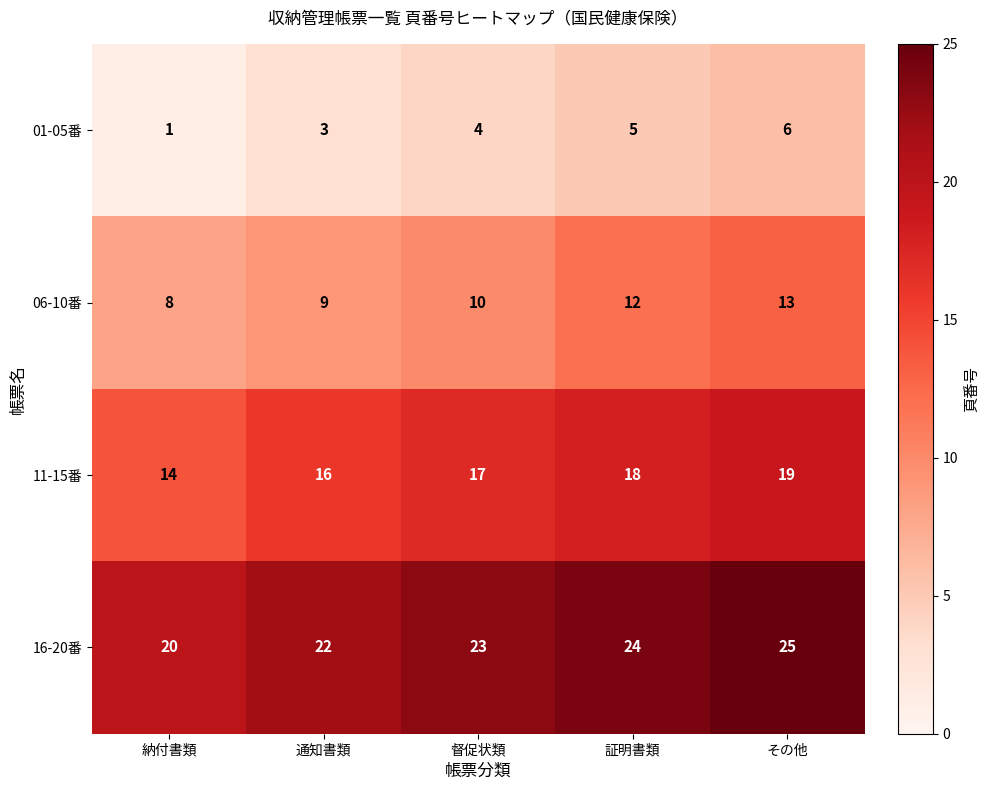

List the series in order of their peak value, highest first.

16-20番, 11-15番, 06-10番, 01-05番